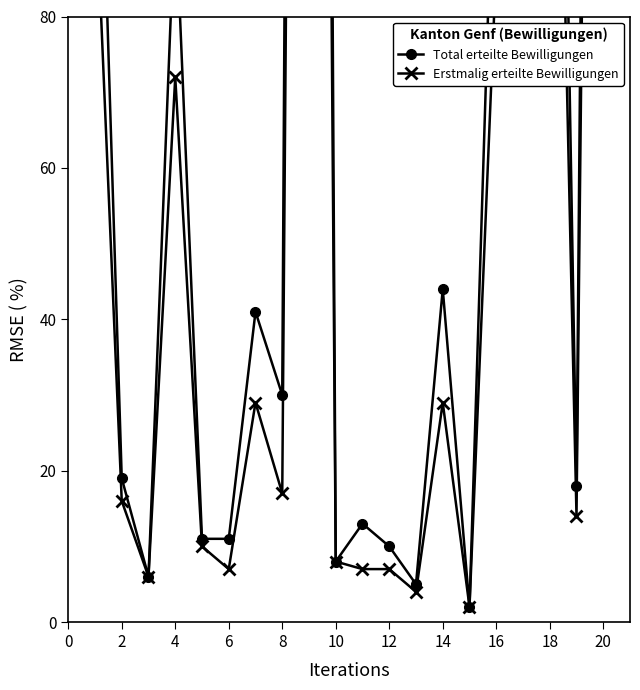

True or false: Total erteilte Bewilligungen and Erstmalig erteilte Bewilligungen cross at least once.

False